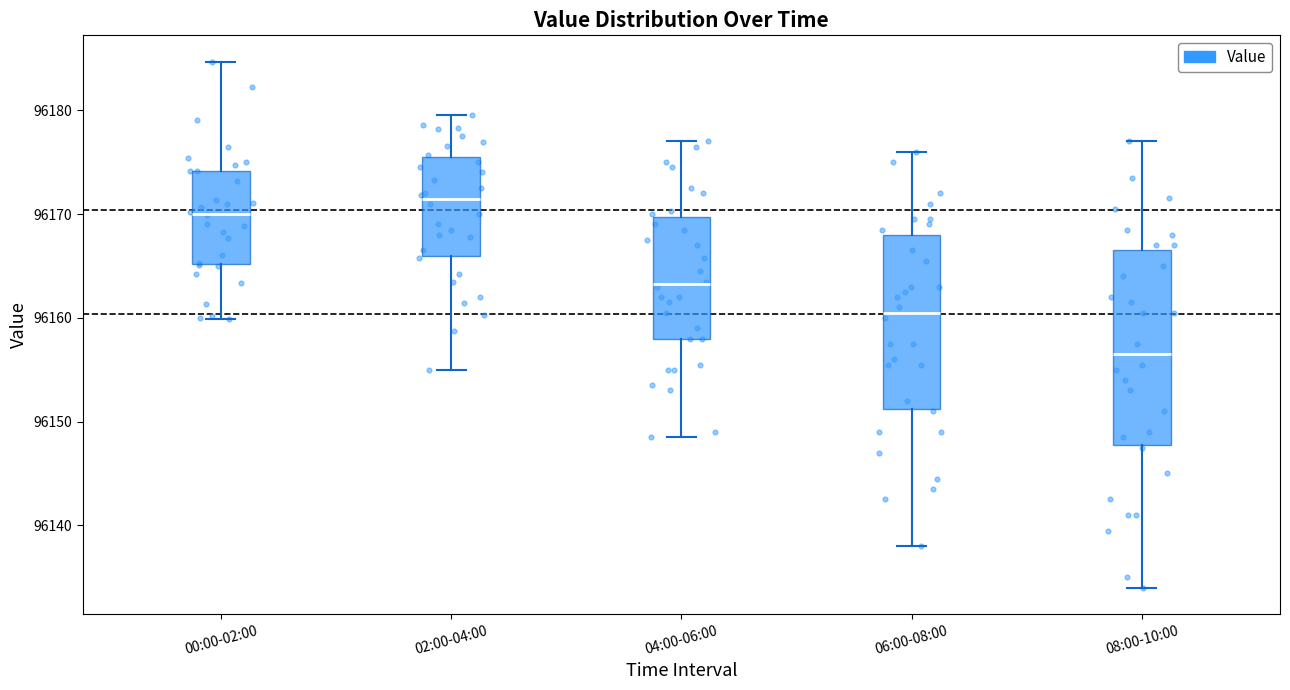

Where does the median line of the box for 06:00-08:00 sit on the y-axis? The values are not printed on the chart, so give them approximately, as read against the axis.

96161